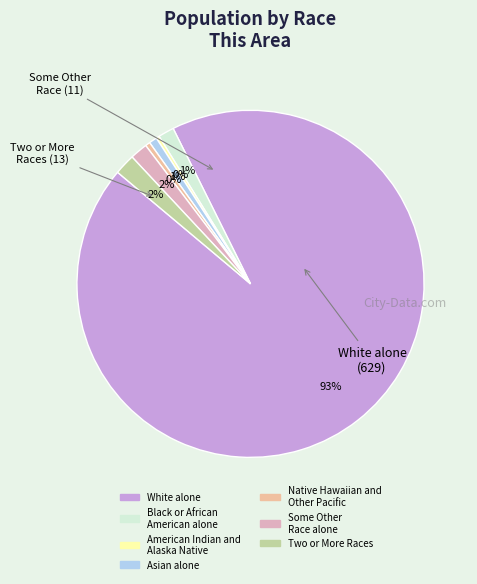

How many segments does this pie chart have?

7